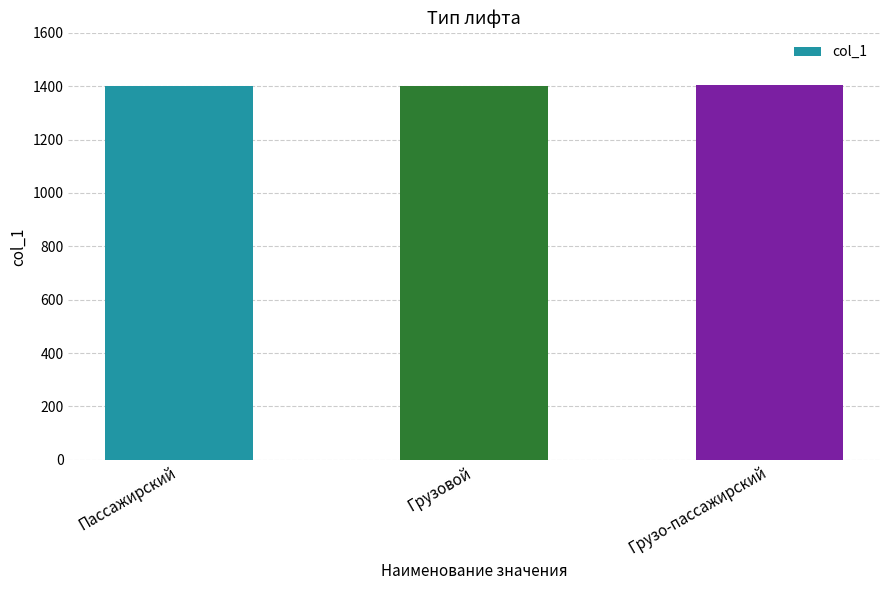

Is it true that the value at Пассажирский is 1401?

True